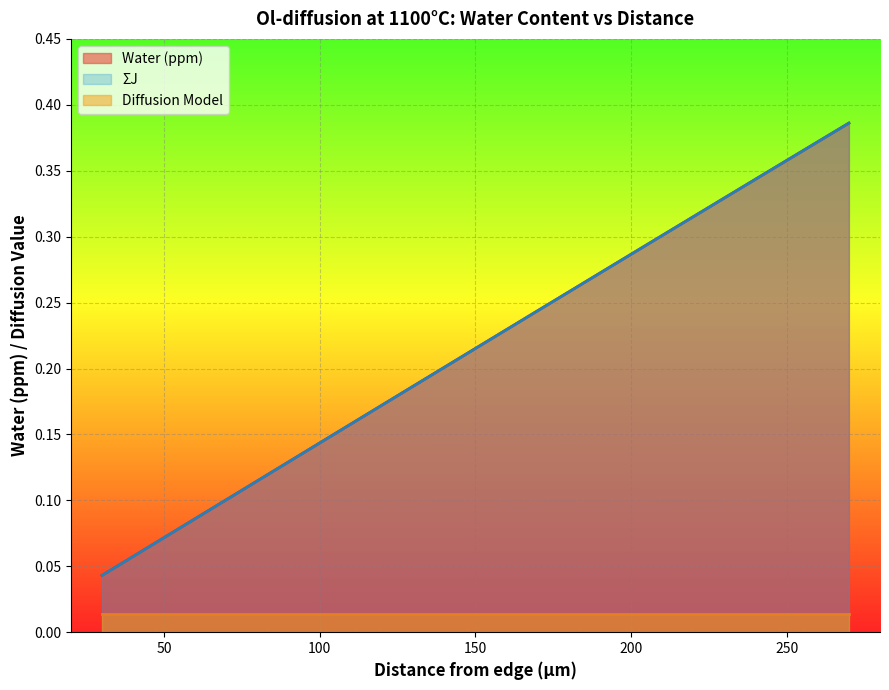

What is the sum of the Water (ppm) values at 190 and 270?

0.7